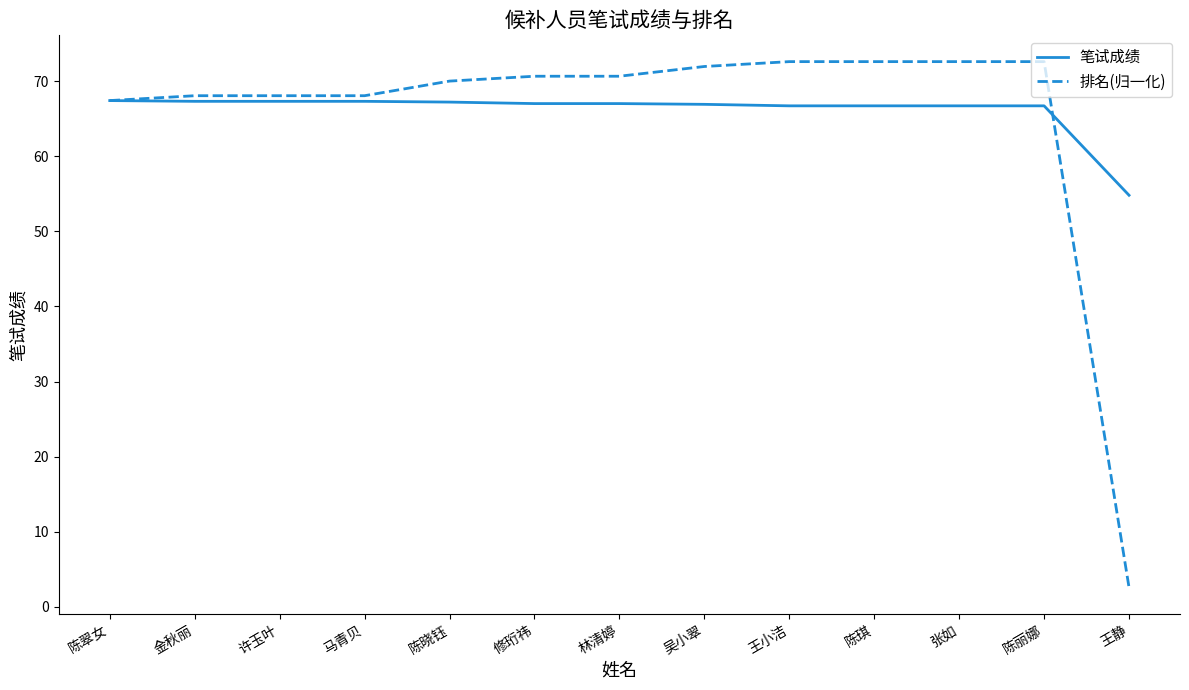

What position from the right is 马青贝?

10